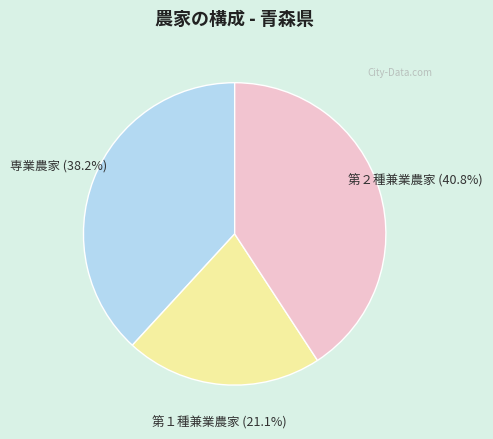

Does any single category account for the majority?

No